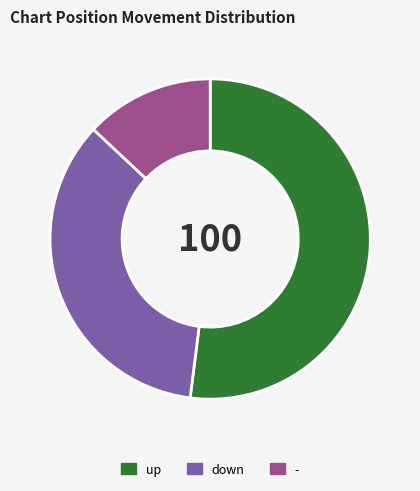

Which slice is the largest?

up